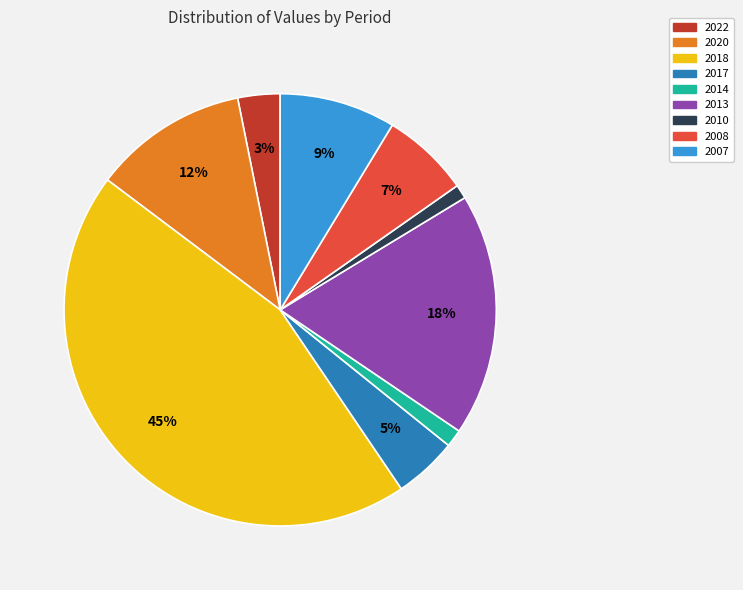

Combined, do 2007 and 2013 account for over 50%?

No